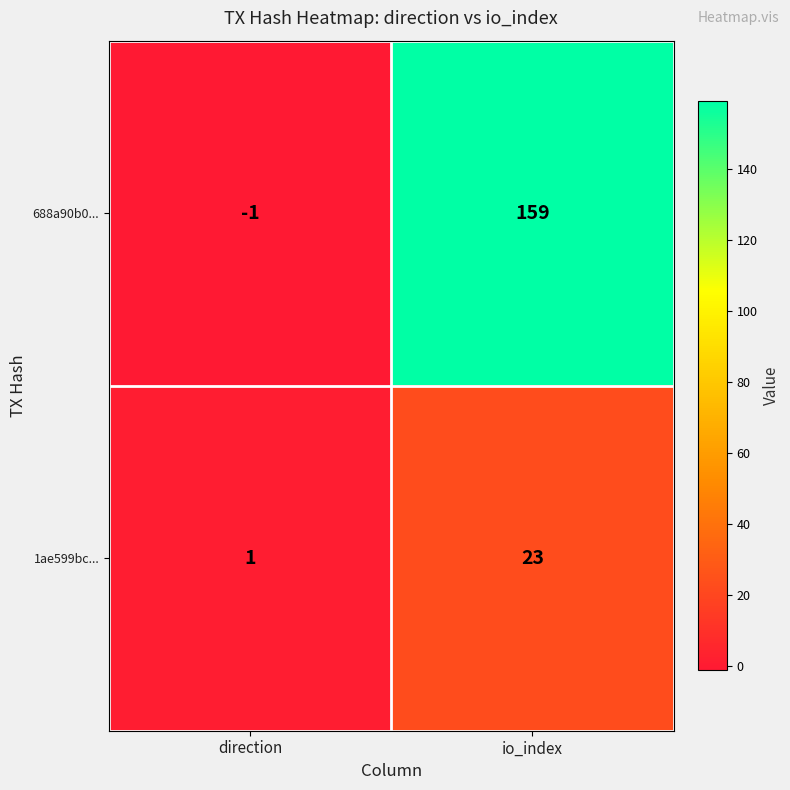

What is the sum of all 688a90b0... values?

158